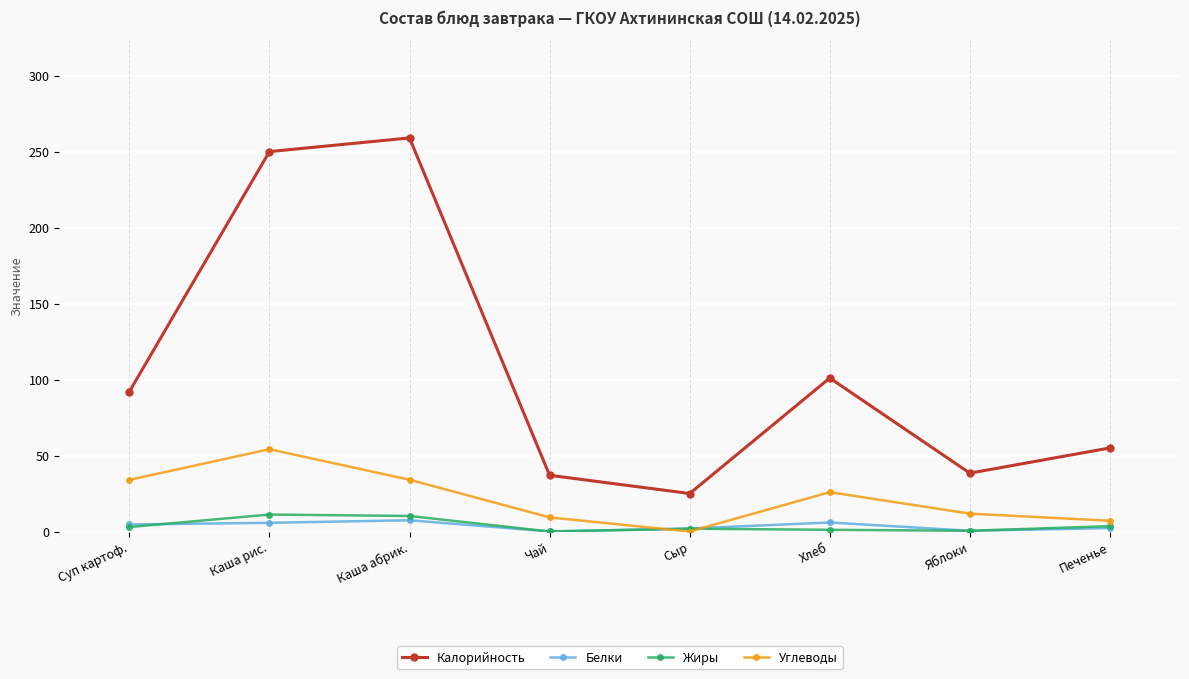

How many positive values does the Углеводы series have?

7